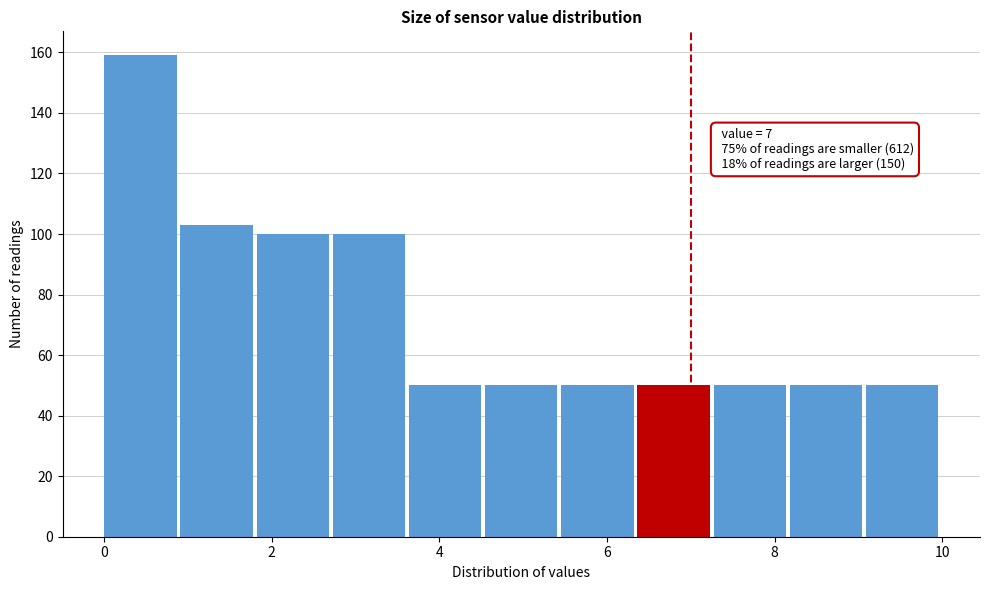

Over which range of the x-axis is the bar tallest?

0.0 to 1.0